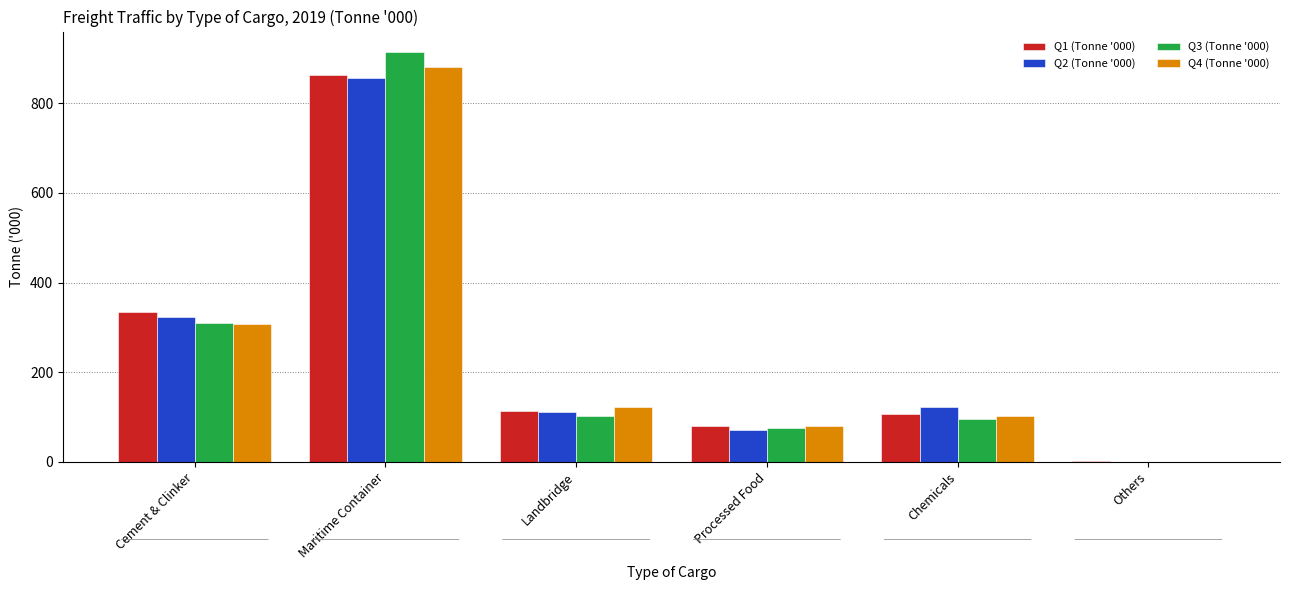

Which series changed the most between Maritime Container and Processed Food?

Q3 (Tonne '000)